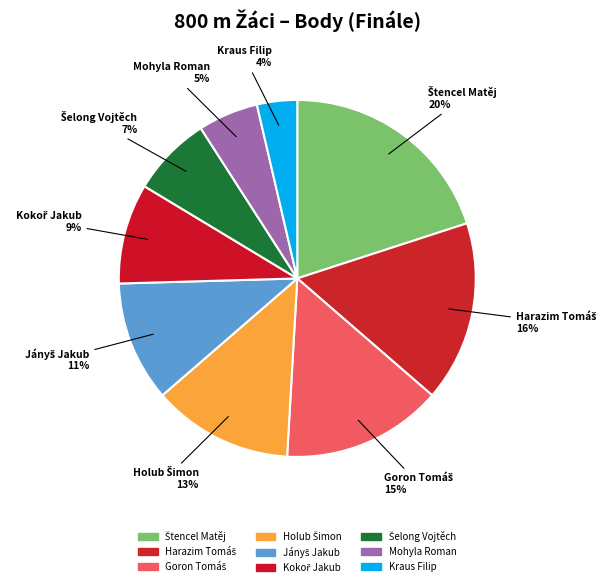

To the nearest percent, what is the difference between the largest and smallest slice percentages?

16%